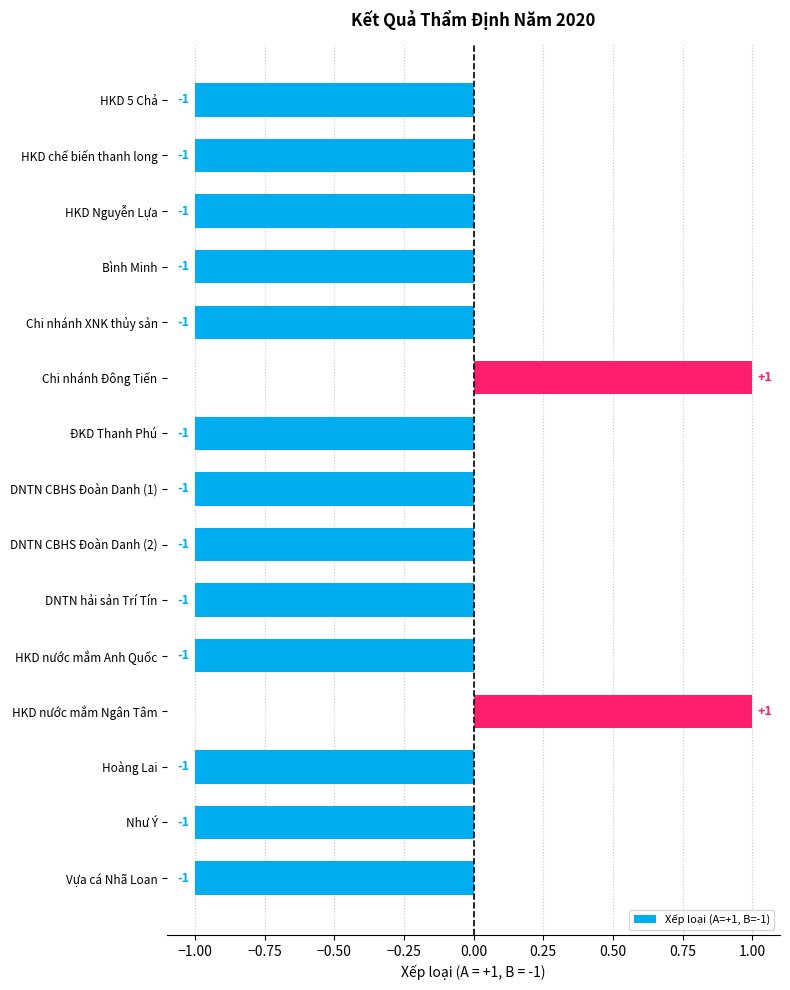

How many values are between -1 and 0?

13